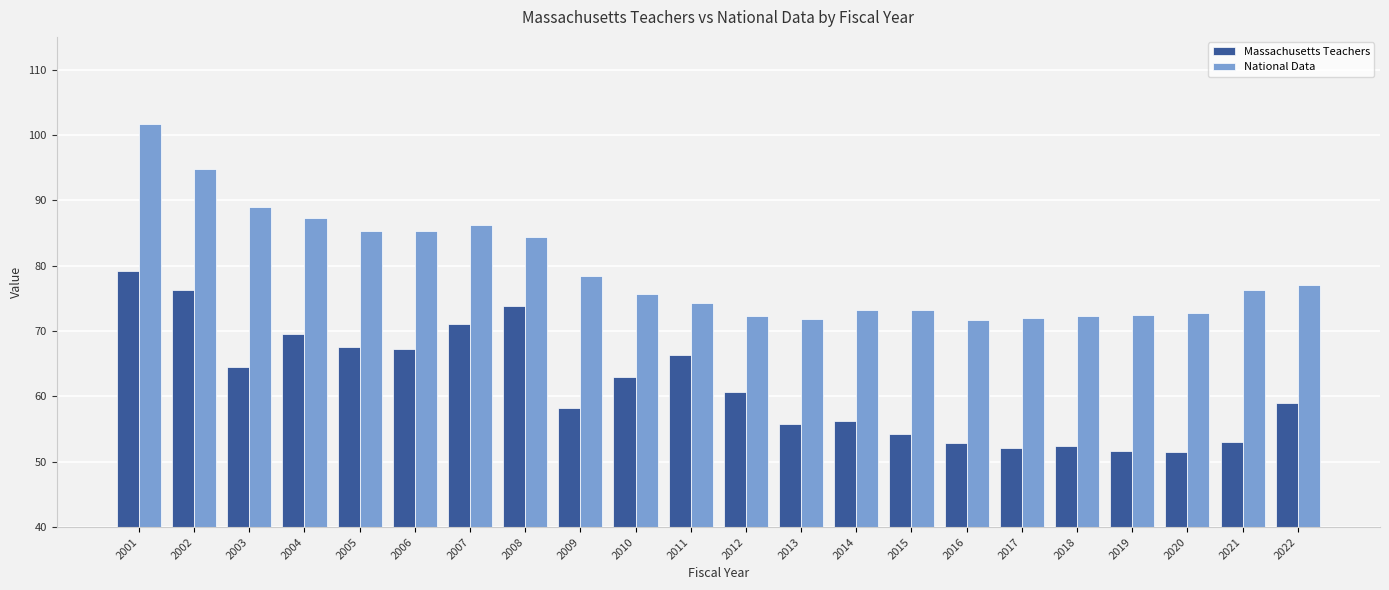

Which series changed the most between 2007 and 2016?

Massachusetts Teachers